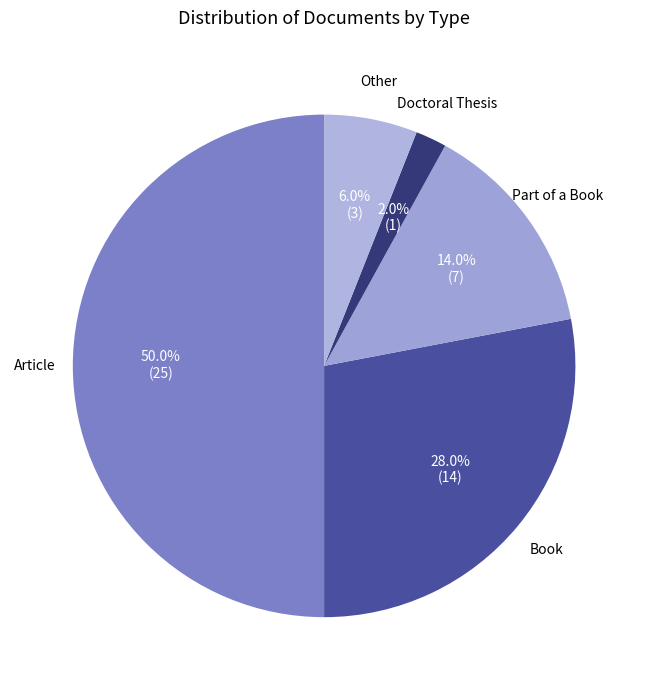

How many slices are in this pie chart?

5